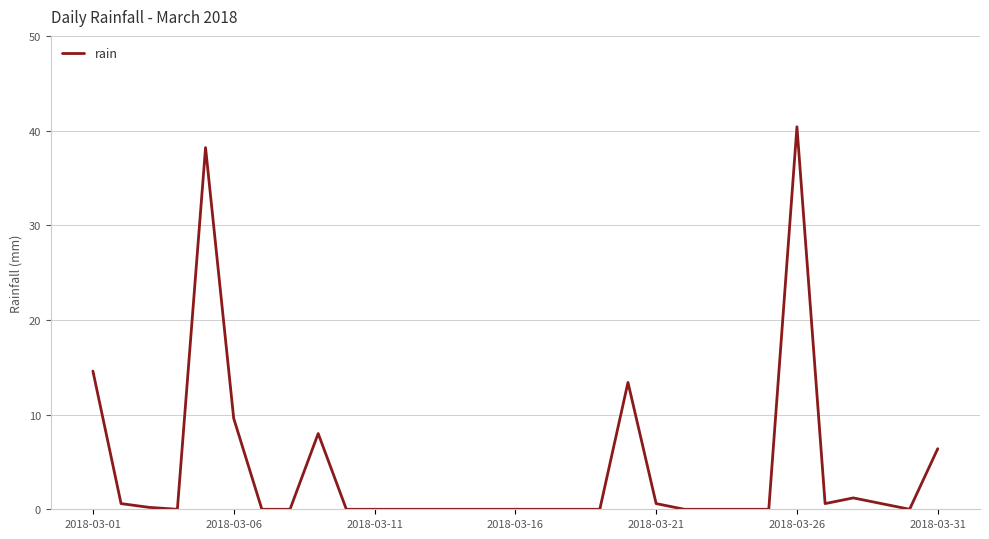

What is the difference between the second highest and second lowest values?

38.2